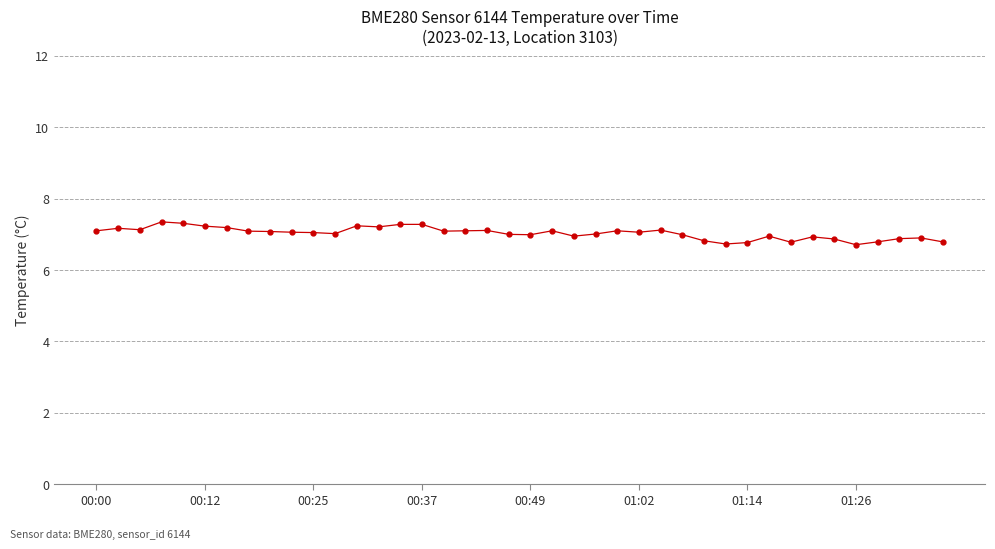

True or false: the data has more than 0 interior local peaks.

True